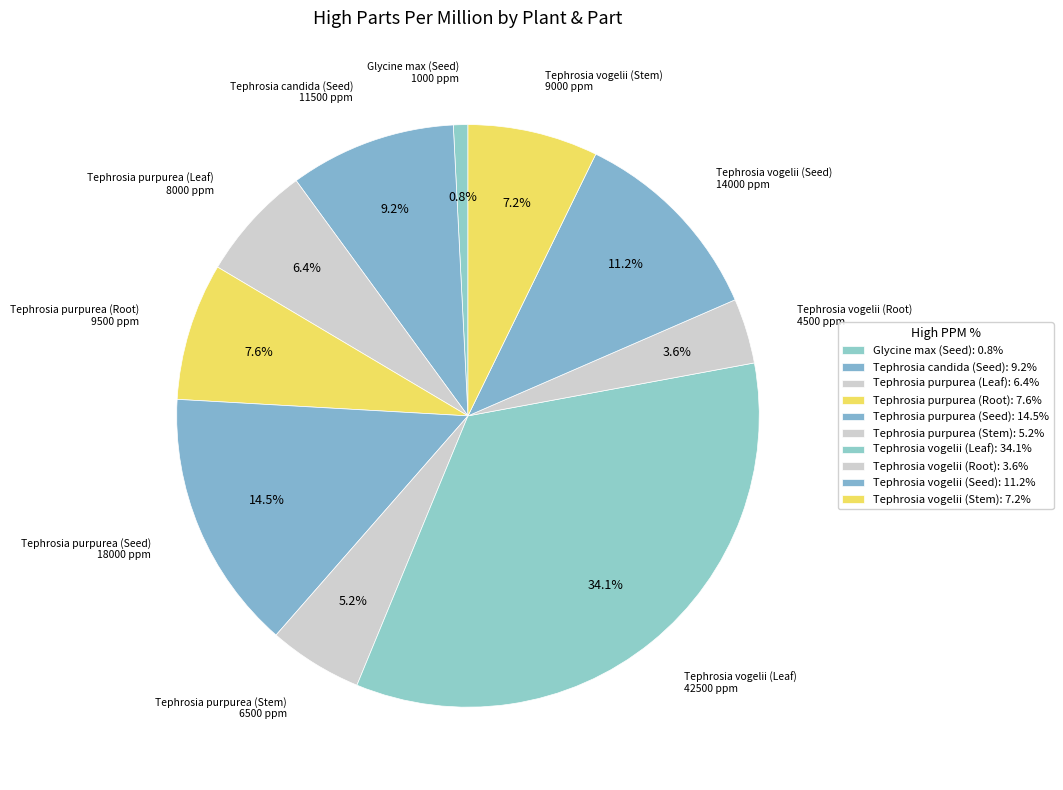

Is Glycine max (Seed) the majority of the pie?

No